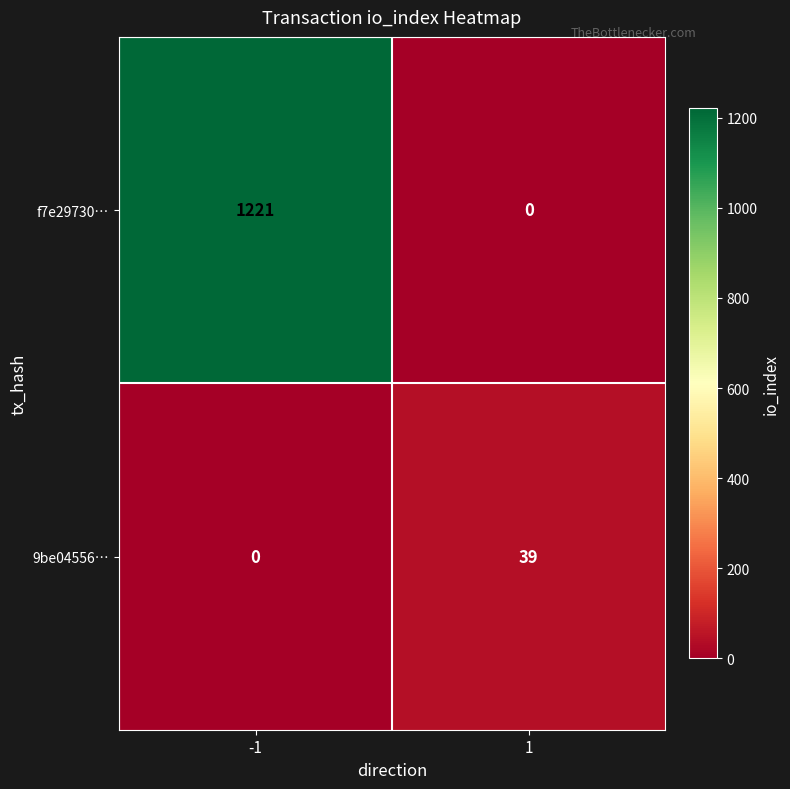

How many distinct data groups are displayed?

2